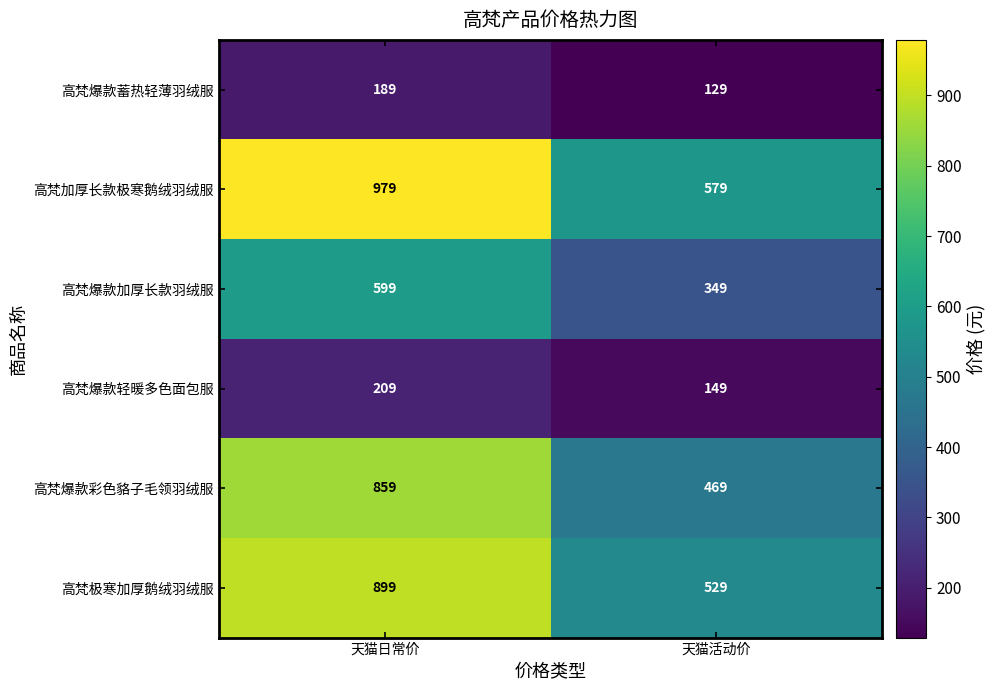

Which series has the largest total across all categories?

高梵加厚长款极寒鹅绒羽绒服